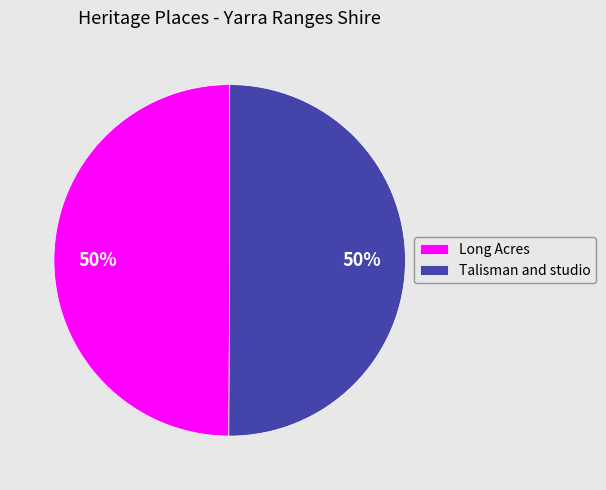

Do Long Acres and Talisman and studio together represent more than half of the pie?

Yes